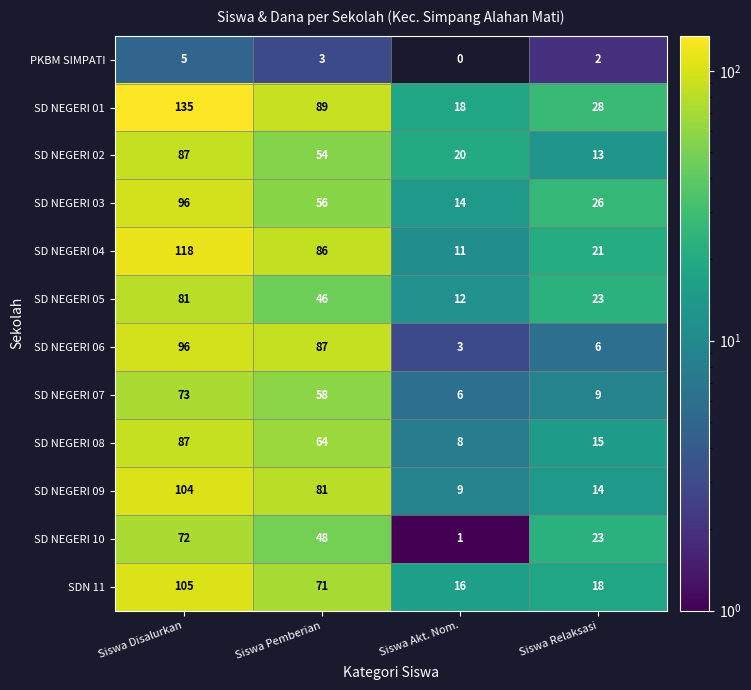

Where is SD NEGERI 10 nearest to the value 36?

Siswa Pemberian